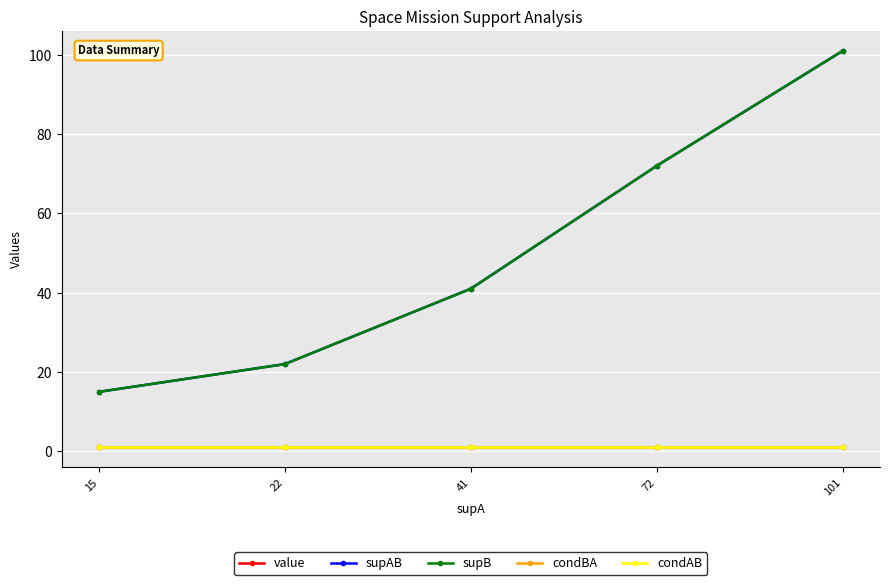

Is this an area chart (filled region under the line)?

No